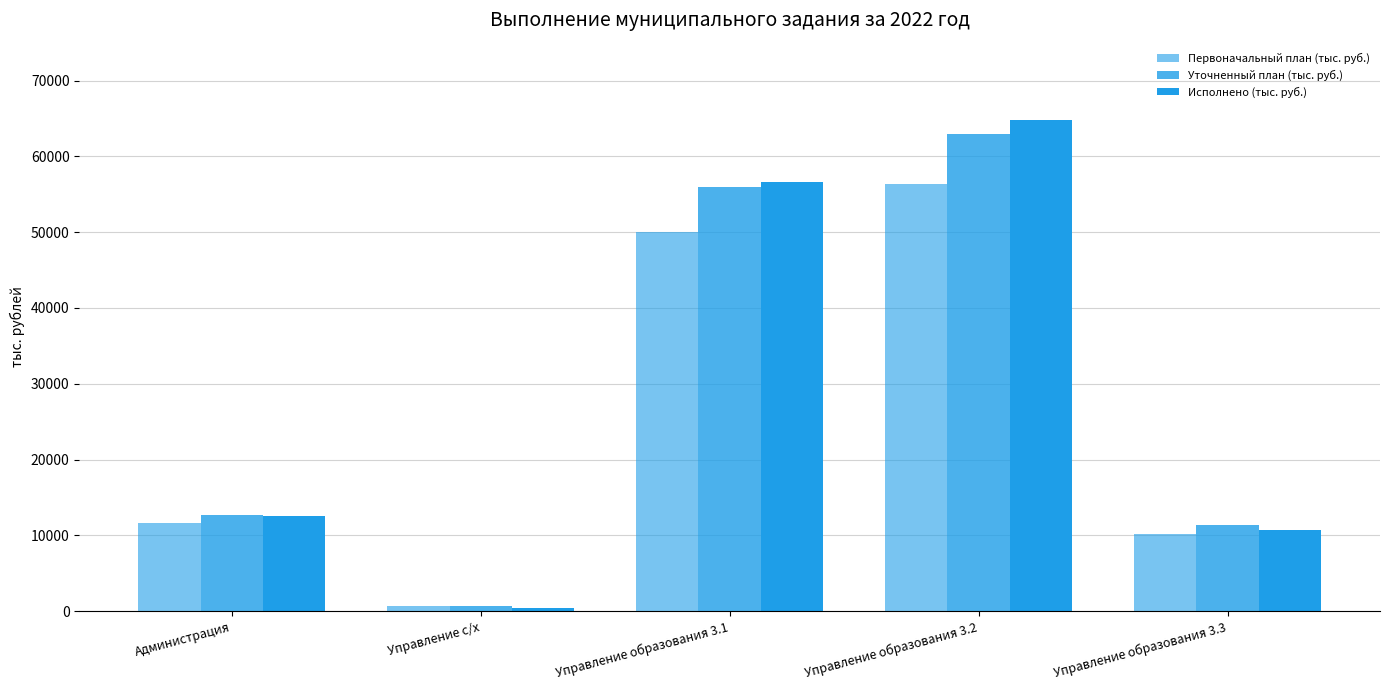

How many bars are there in each group?

3